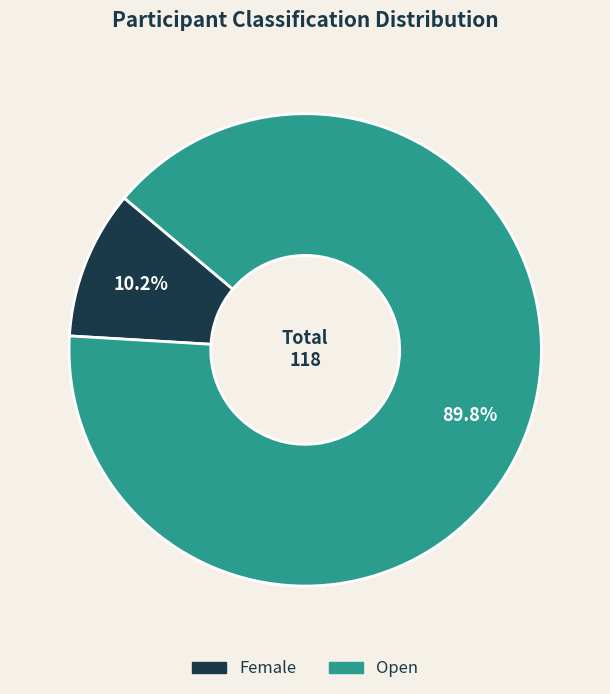

What is the largest slice in the pie chart?

Open